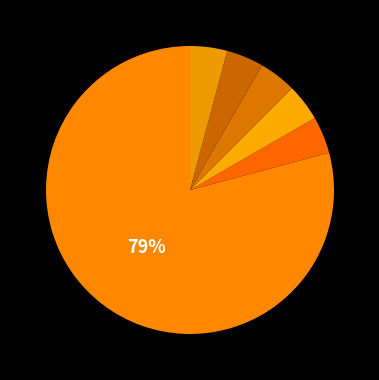

How many slices are in this pie chart?

6